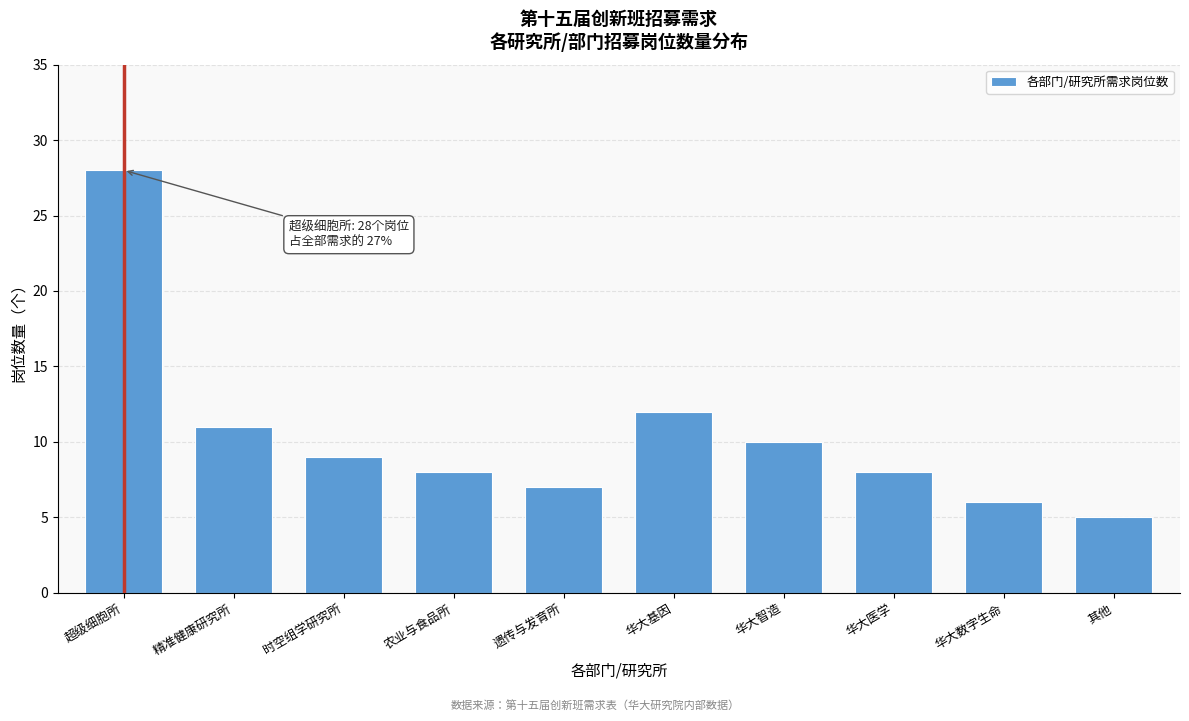

Reading left to right, extract all data points from this chart.

超级细胞所=28	精准健康研究所=11	时空组学研究所=9	农业与食品所=8	遗传与发育所=7	华大基因=12	华大智造=10	华大医学=8	华大数字生命=6	其他=5